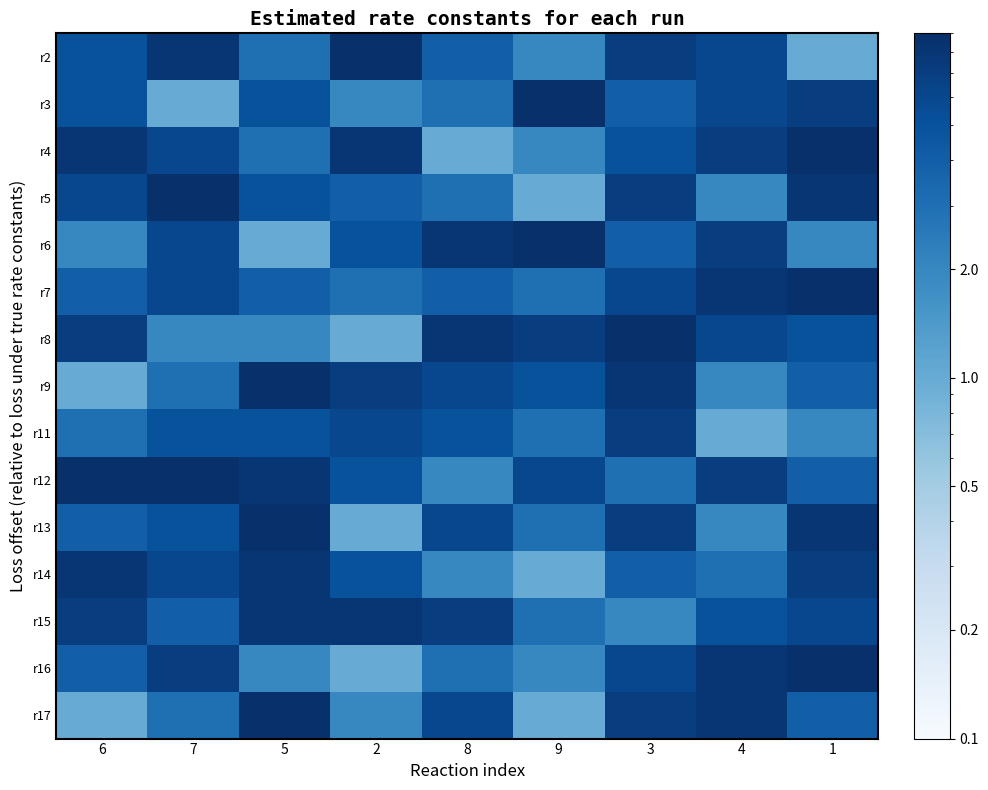

Reading left to right, transcribe all the data shown in this chart.

r2: 6=5	7=8	5=3	2=9	8=4	9=2	3=7	4=6	1=1
r3: 6=5	7=1	5=5	2=2	8=3	9=9	3=4	4=6	1=7
r4: 6=8	7=6	5=3	2=8	8=1	9=2	3=5	4=7	1=9
r5: 6=6	7=9	5=5	2=4	8=3	9=1	3=7	4=2	1=8
r6: 6=2	7=6	5=1	2=5	8=8	9=9	3=4	4=7	1=2
r7: 6=4	7=6	5=4	2=3	8=4	9=3	3=6	4=8	1=9
r8: 6=7	7=2	5=2	2=1	8=8	9=7	3=9	4=6	1=5
r9: 6=1	7=3	5=9	2=7	8=6	9=5	3=8	4=2	1=4
r11: 6=3	7=5	5=5	2=6	8=5	9=3	3=7	4=1	1=2
r12: 6=9	7=9	5=8	2=5	8=2	9=6	3=3	4=7	1=4
r13: 6=4	7=5	5=9	2=1	8=6	9=3	3=7	4=2	1=8
r14: 6=8	7=6	5=8	2=5	8=2	9=1	3=4	4=3	1=7
r15: 6=7	7=4	5=8	2=8	8=7	9=3	3=2	4=5	1=6
r16: 6=4	7=7	5=2	2=1	8=3	9=2	3=6	4=8	1=9
r17: 6=1	7=3	5=9	2=2	8=6	9=1	3=7	4=8	1=4